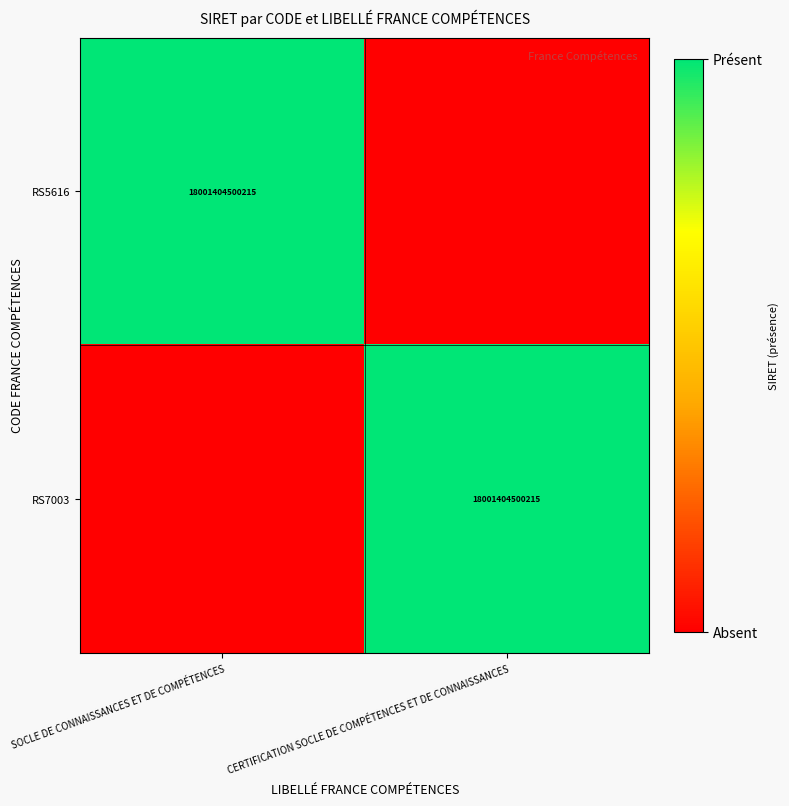

The RS7003 series shows 6377841404757 at CERTIFICATION SOCLE DE COMPÉTENCES ET DE CONNAISSANCES. True or false?

False